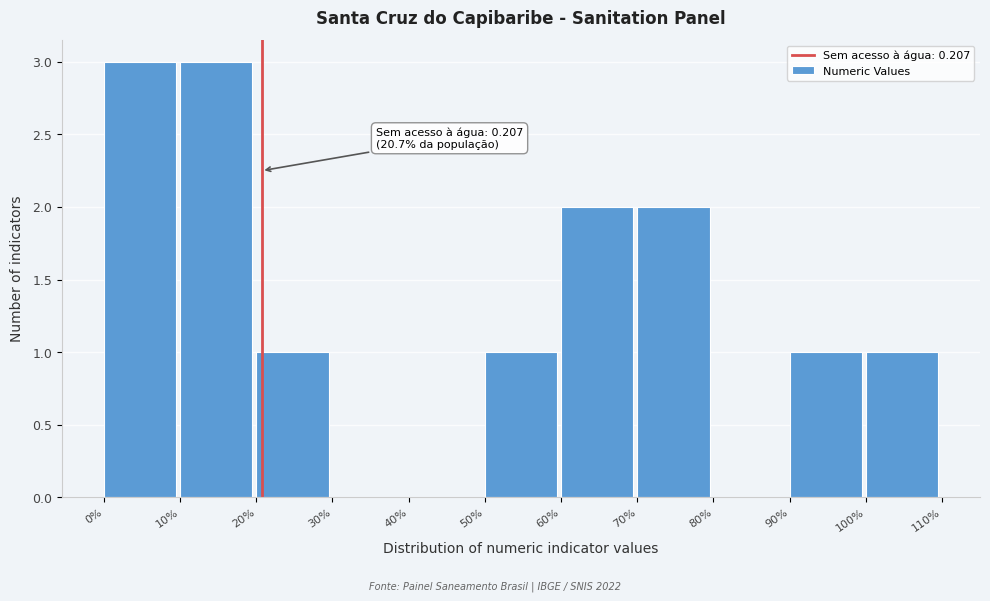

Reading left to right, what are all the values shown in this chart?

0%=3	10%=3	20%=1	30%=0	40%=0	50%=1	60%=2	70%=2	80%=0	90%=1	100%=1